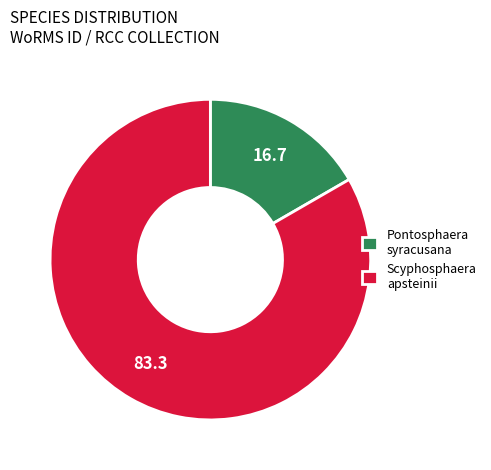

Combined, do Scyphosphaera apsteinii and Pontosphaera syracusana account for over 50%?

Yes